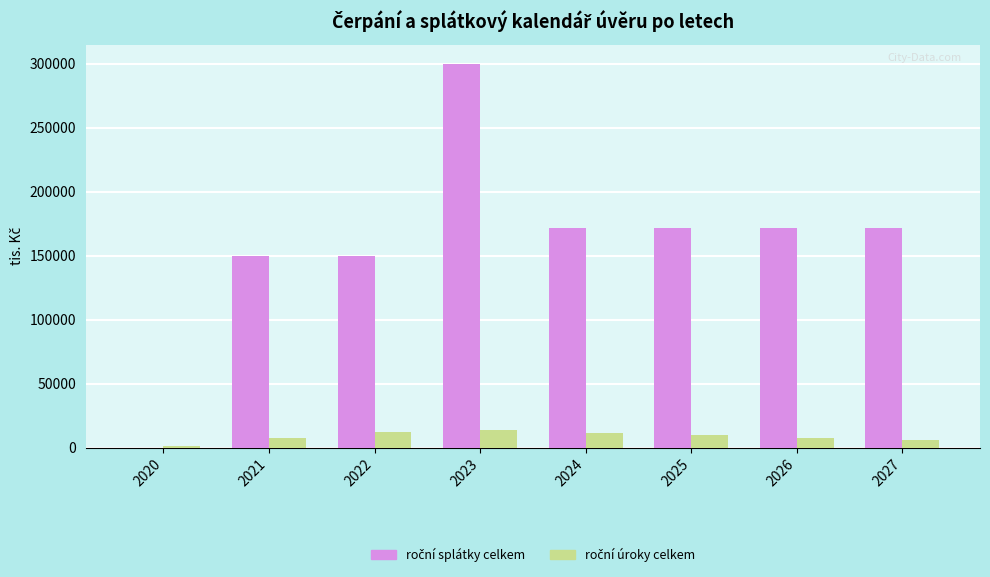

What is the spread (max minus min) of values at 2023?

286071.7